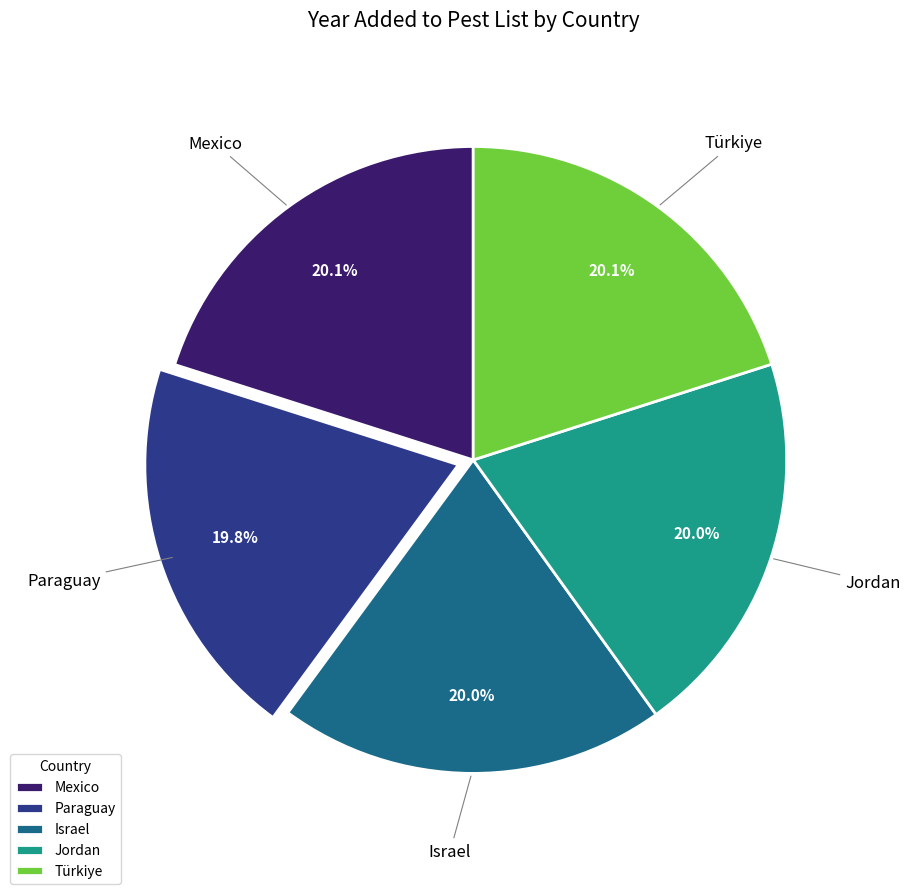

To the nearest percent, what is the combined percentage of Türkiye and Jordan?

40%